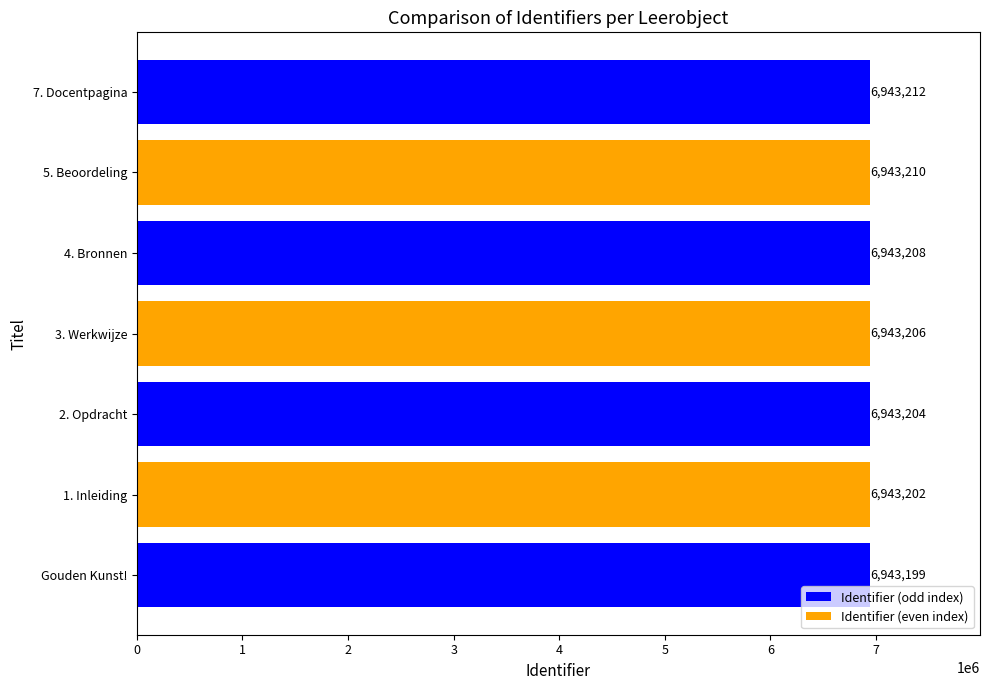

Count the values in the range 6943202 to 6943210.

5